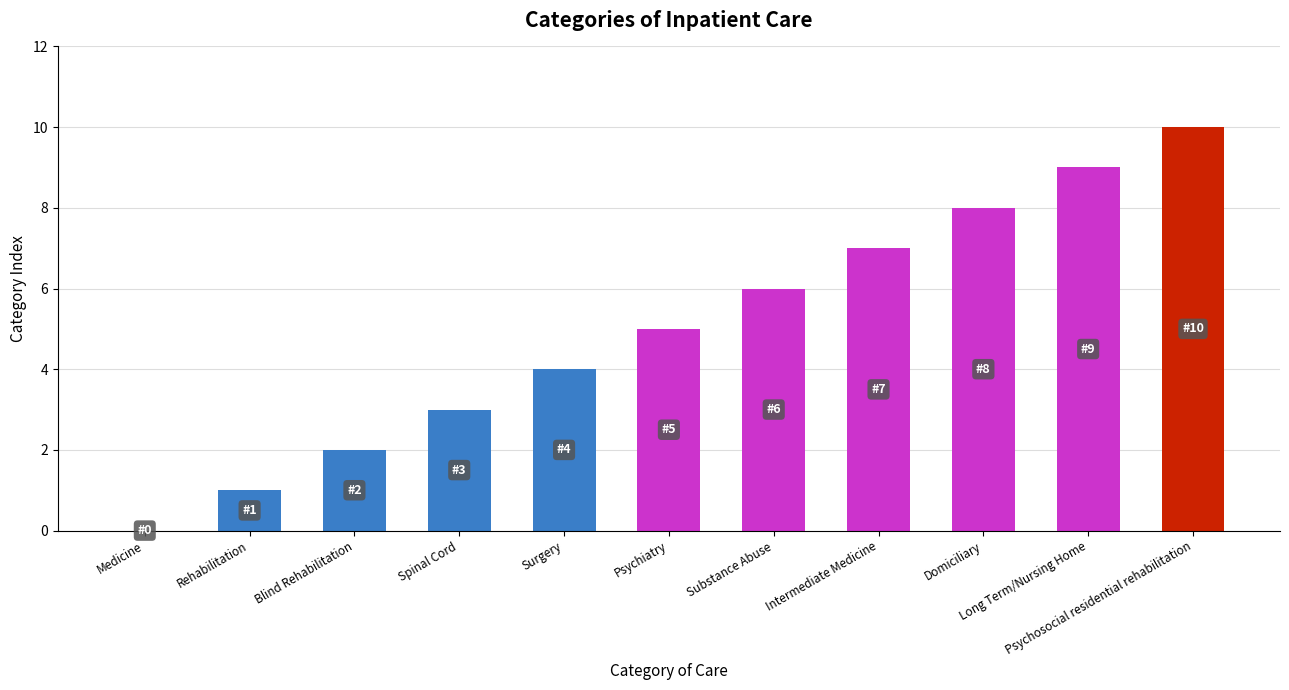

What is the sum of all values?

55